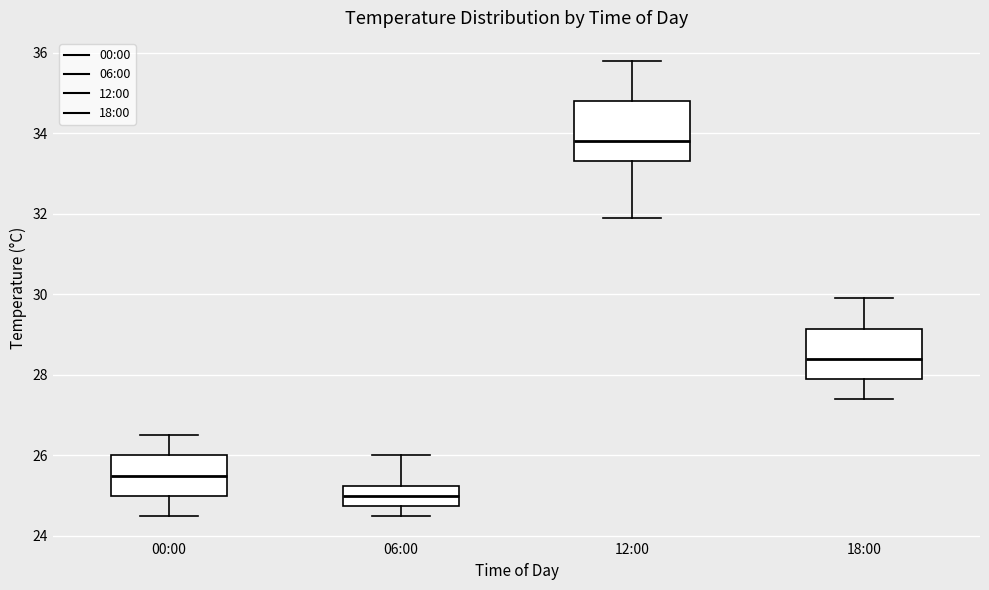

Which box has the highest median line?

12:00